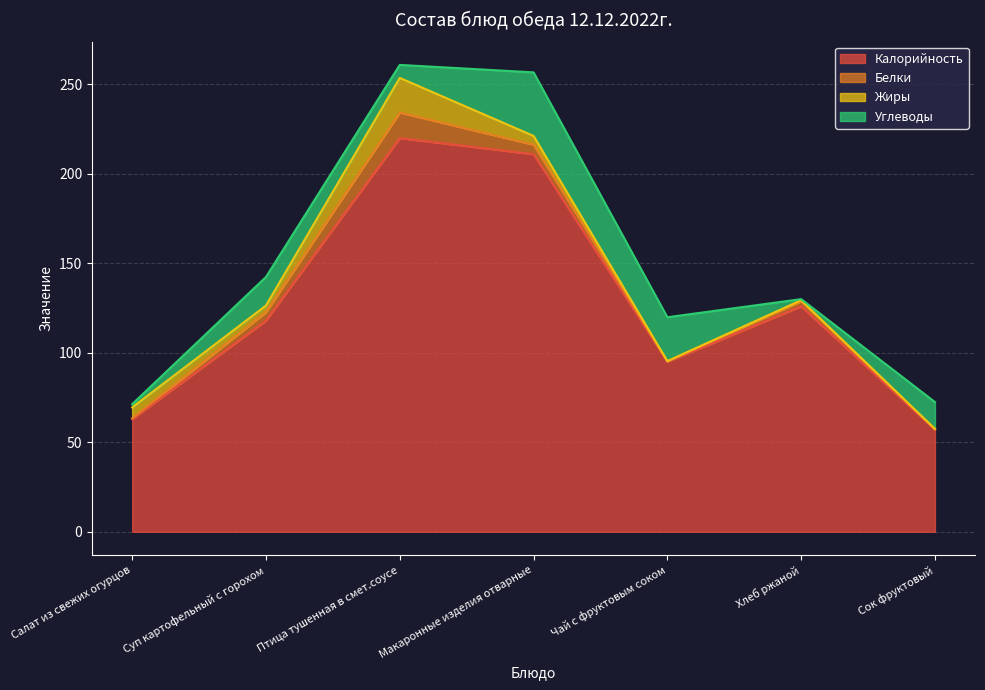

List the series in order of their peak value, lowest first.

Белки, Жиры, Углеводы, Калорийность